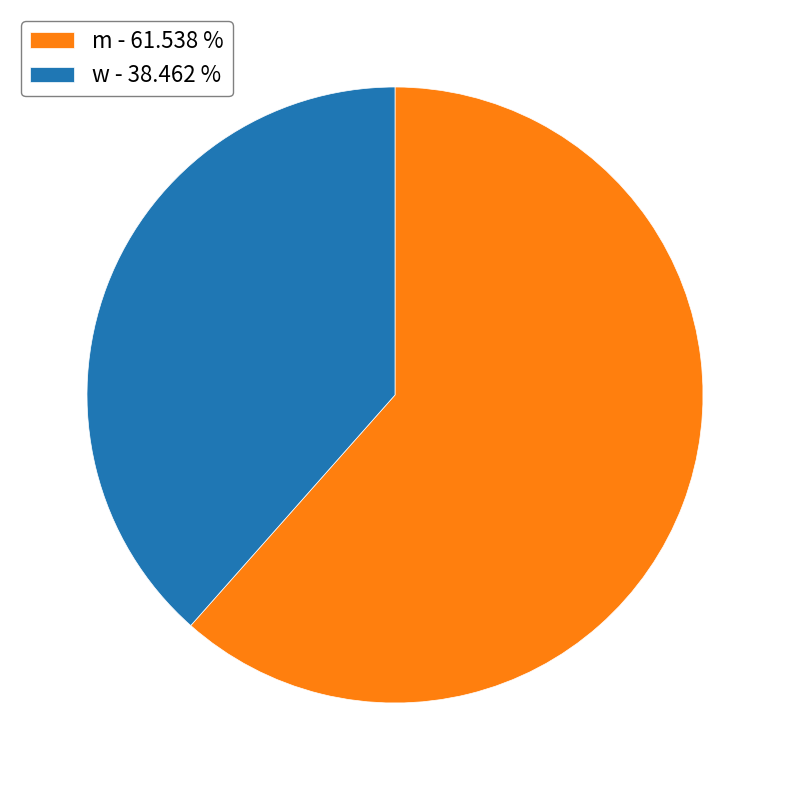

Does w account for over 50% of the chart?

No